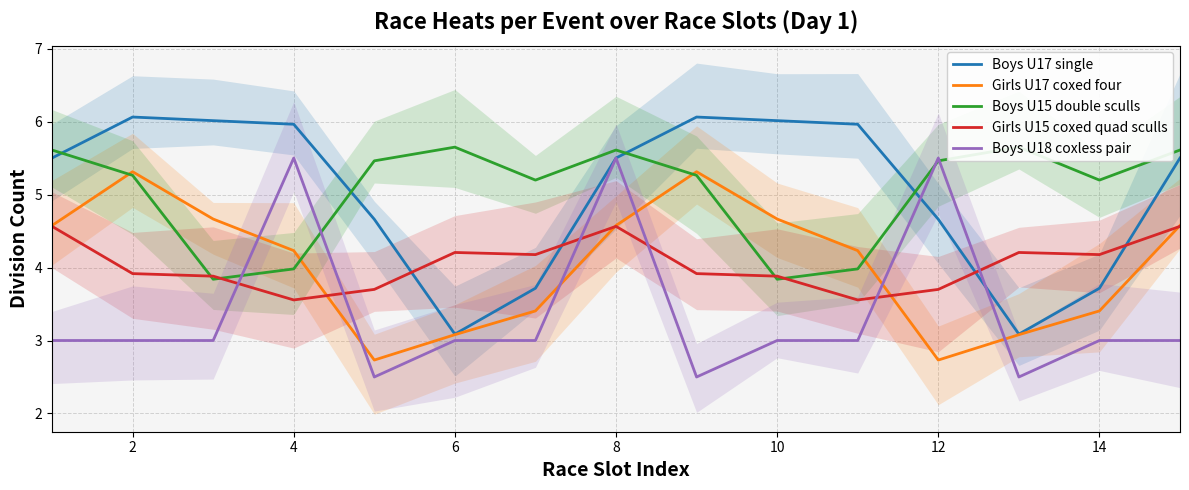

Is it true that Girls U17 coxed four equals 5.3 at 2?

True